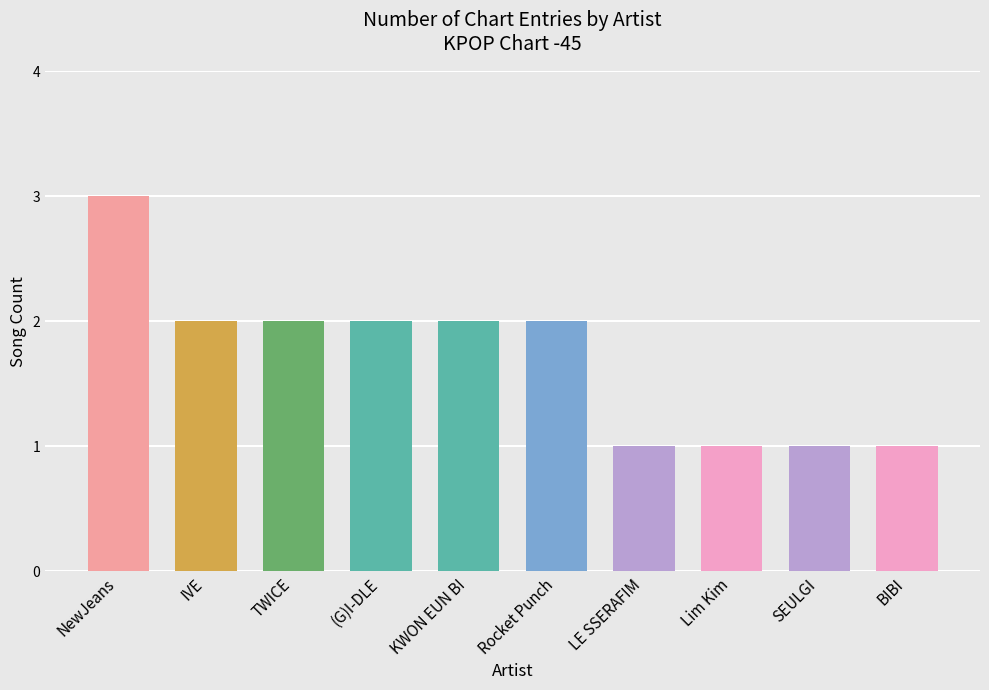

What is the greatest value displayed?

3